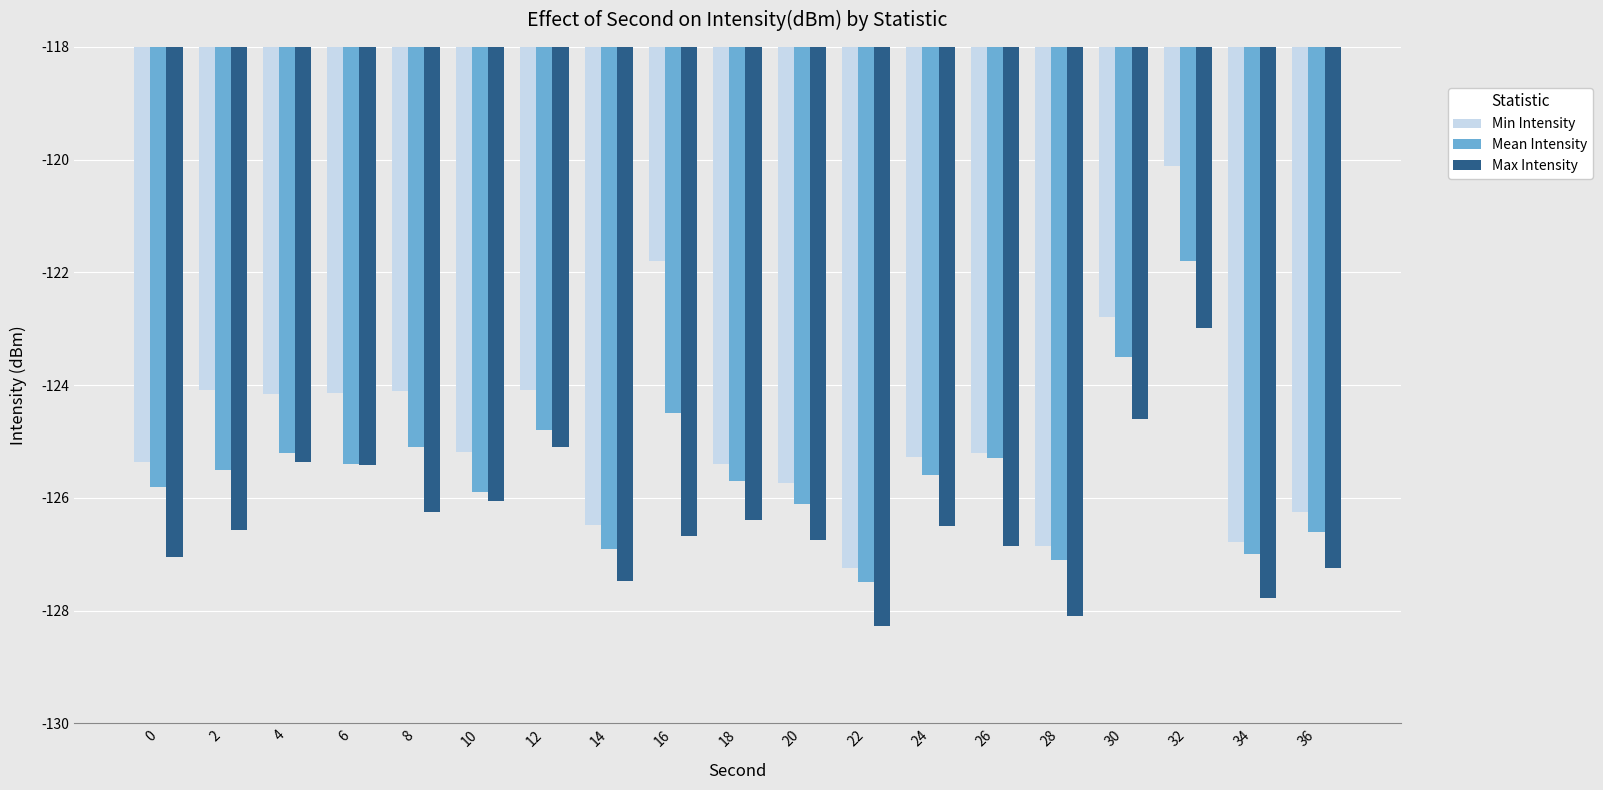

At which category is the sum across all series the highest?

32